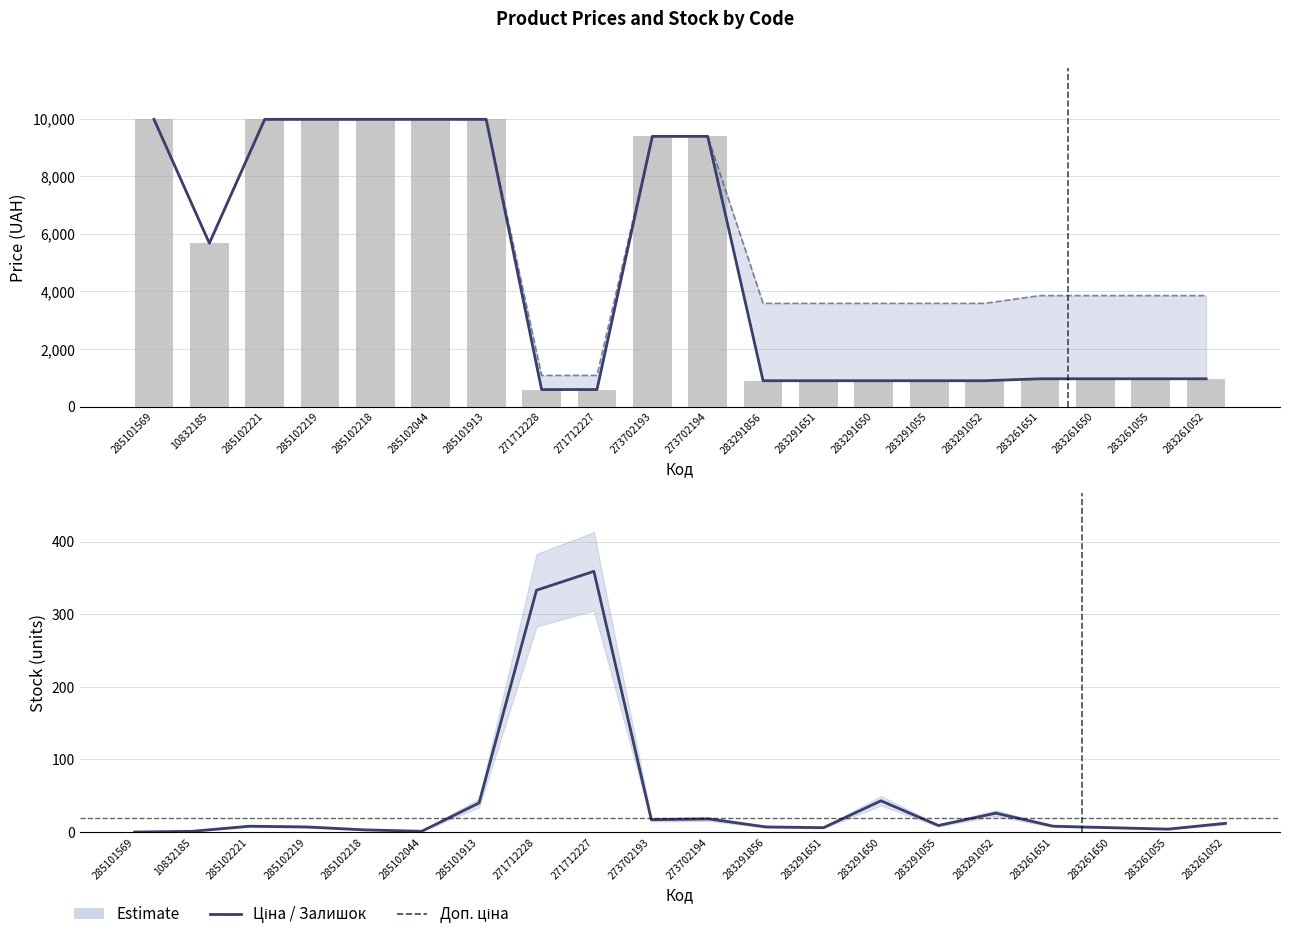

At 283261650, list the series in order from smallest to largest.

Залишок, Ціна, Доп. ціна